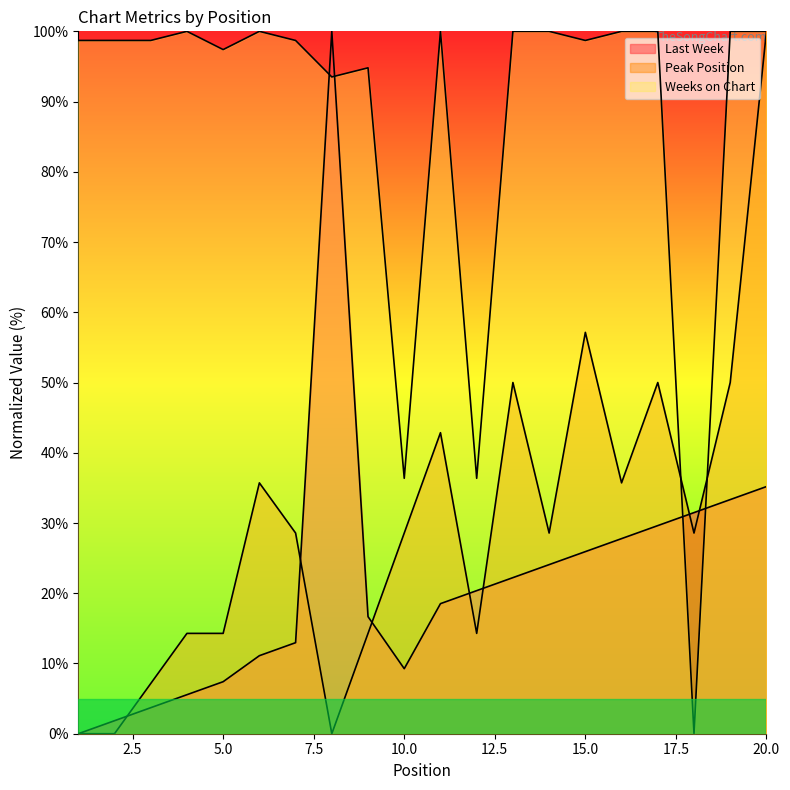

What is the difference between the second highest and minimum values in the Peak Position series?

57.1